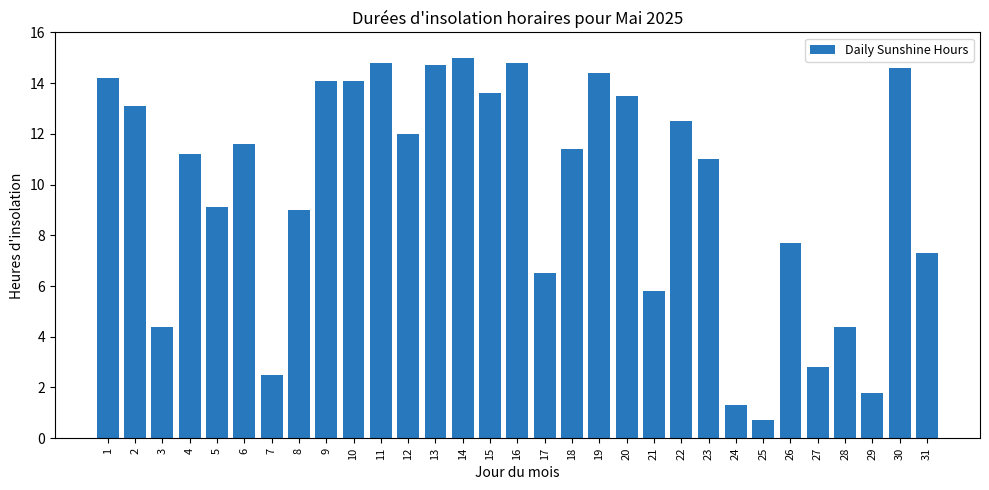

What is the difference between the maximum and second lowest values?

13.7